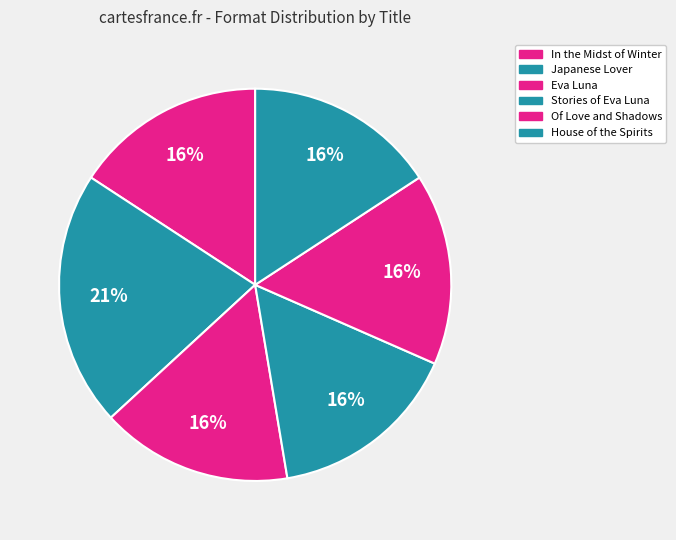

How many segments does this pie chart have?

6